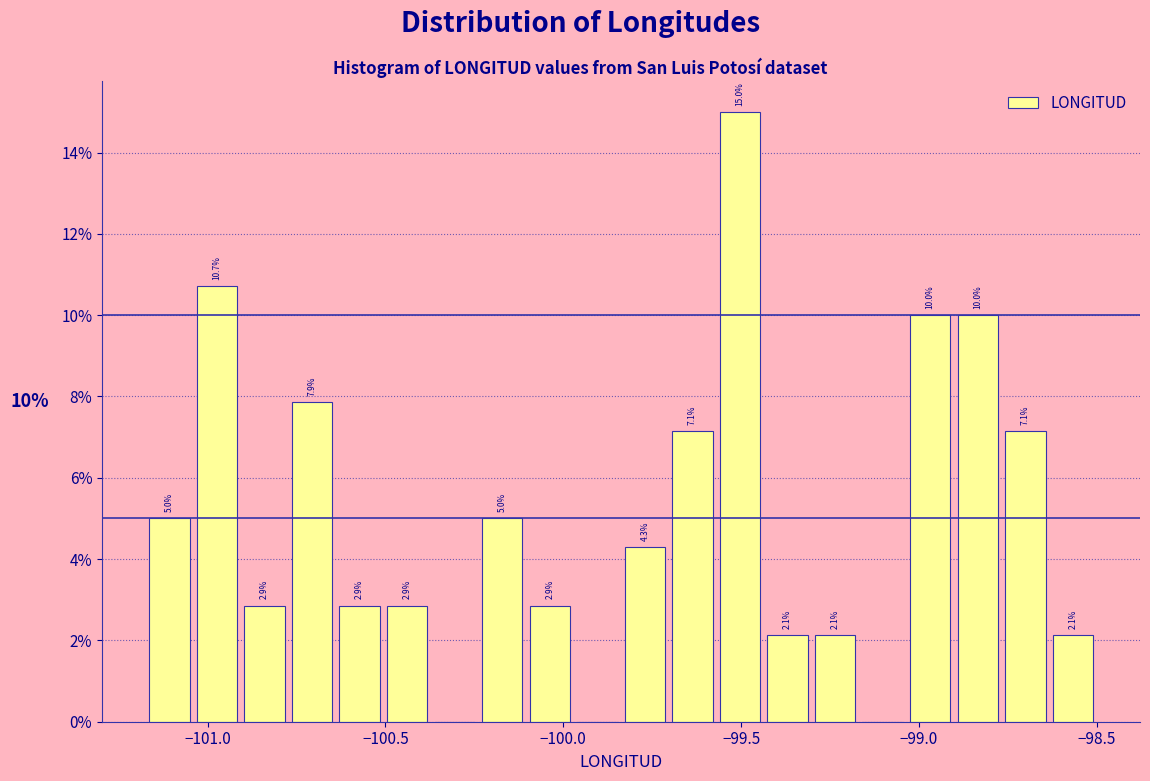

Read against the x-axis, roughly where is the centre of the tallest bar?

-99.50